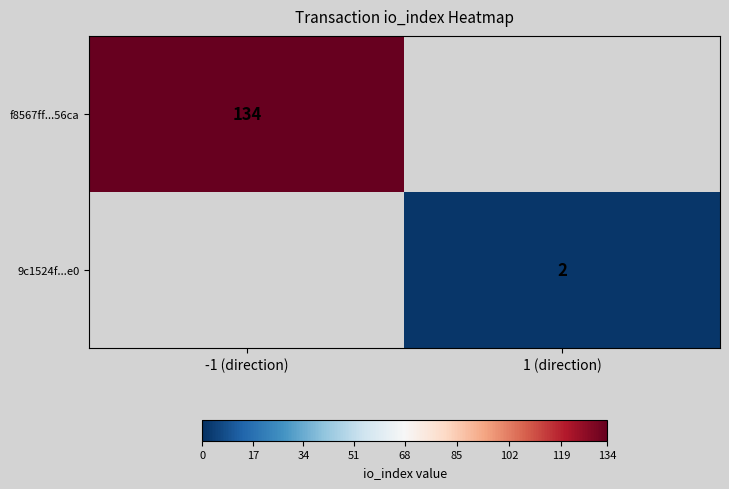

Between 1 (direction) and -1 (direction), which is larger?

-1 (direction)